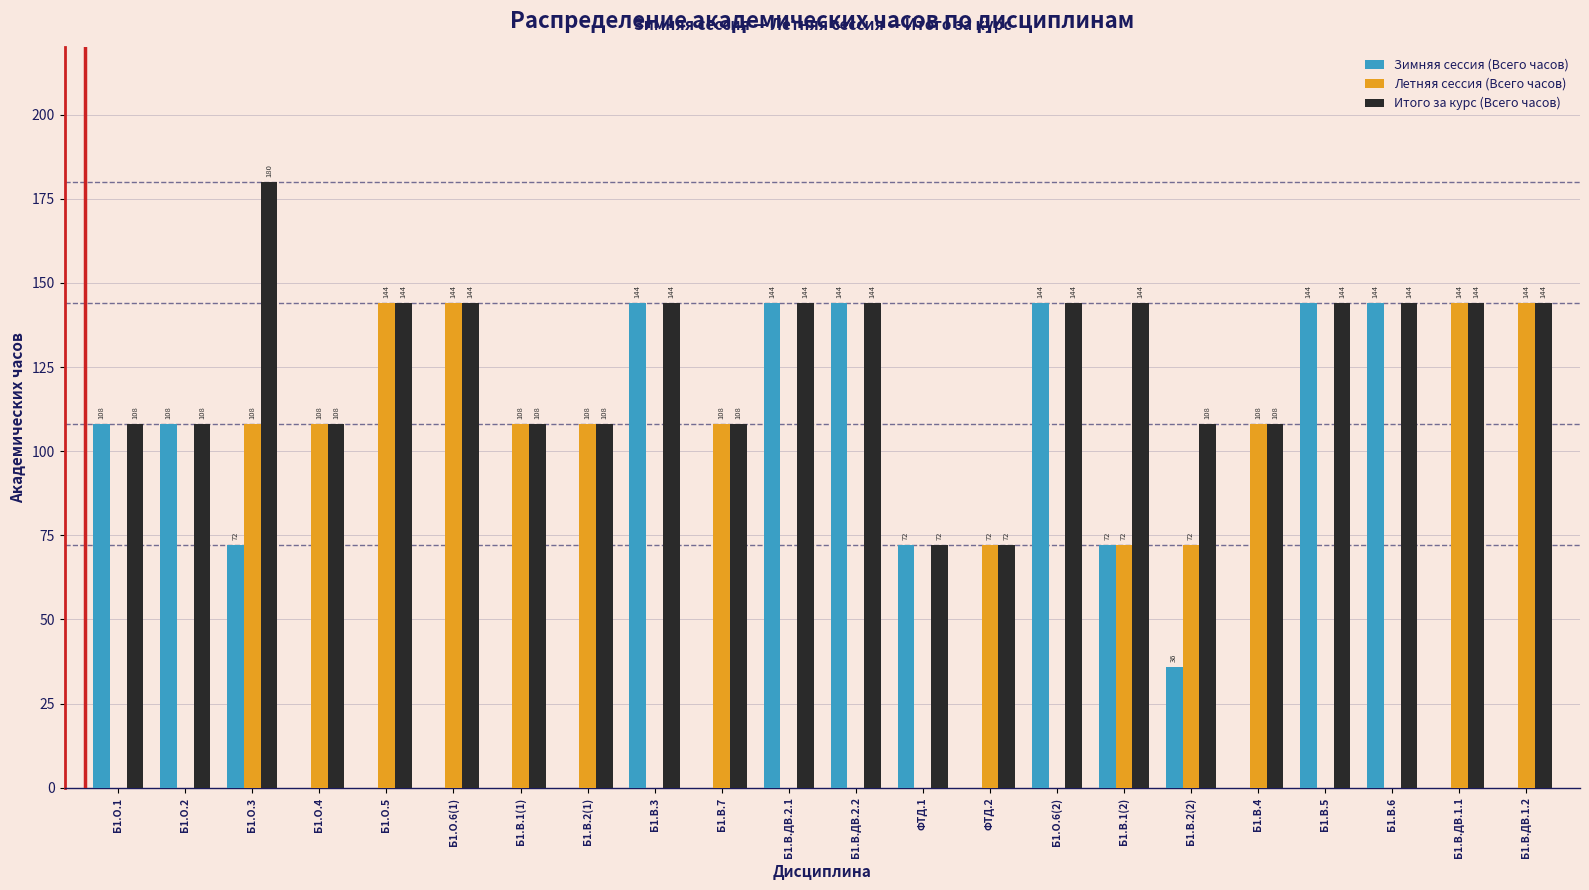

Reading right to left, transcribe all the data shown in this chart.

Зимняя сессия (Всего часов): Б1.В.ДВ.1.2=0	Б1.В.ДВ.1.1=0	Б1.В.6=144	Б1.В.5=144	Б1.В.4=0	Б1.В.2(2)=36	Б1.В.1(2)=72	Б1.О.6(2)=144	ФТД.2=0	ФТД.1=72	Б1.В.ДВ.2.2=144	Б1.В.ДВ.2.1=144	Б1.В.7=0	Б1.В.3=144	Б1.В.2(1)=0	Б1.В.1(1)=0	Б1.О.6(1)=0	Б1.О.5=0	Б1.О.4=0	Б1.О.3=72	Б1.О.2=108	Б1.О.1=108
Летняя сессия (Всего часов): Б1.В.ДВ.1.2=144	Б1.В.ДВ.1.1=144	Б1.В.6=0	Б1.В.5=0	Б1.В.4=108	Б1.В.2(2)=72	Б1.В.1(2)=72	Б1.О.6(2)=0	ФТД.2=72	ФТД.1=0	Б1.В.ДВ.2.2=0	Б1.В.ДВ.2.1=0	Б1.В.7=108	Б1.В.3=0	Б1.В.2(1)=108	Б1.В.1(1)=108	Б1.О.6(1)=144	Б1.О.5=144	Б1.О.4=108	Б1.О.3=108	Б1.О.2=0	Б1.О.1=0
Итого за курс (Всего часов): Б1.В.ДВ.1.2=144	Б1.В.ДВ.1.1=144	Б1.В.6=144	Б1.В.5=144	Б1.В.4=108	Б1.В.2(2)=108	Б1.В.1(2)=144	Б1.О.6(2)=144	ФТД.2=72	ФТД.1=72	Б1.В.ДВ.2.2=144	Б1.В.ДВ.2.1=144	Б1.В.7=108	Б1.В.3=144	Б1.В.2(1)=108	Б1.В.1(1)=108	Б1.О.6(1)=144	Б1.О.5=144	Б1.О.4=108	Б1.О.3=180	Б1.О.2=108	Б1.О.1=108